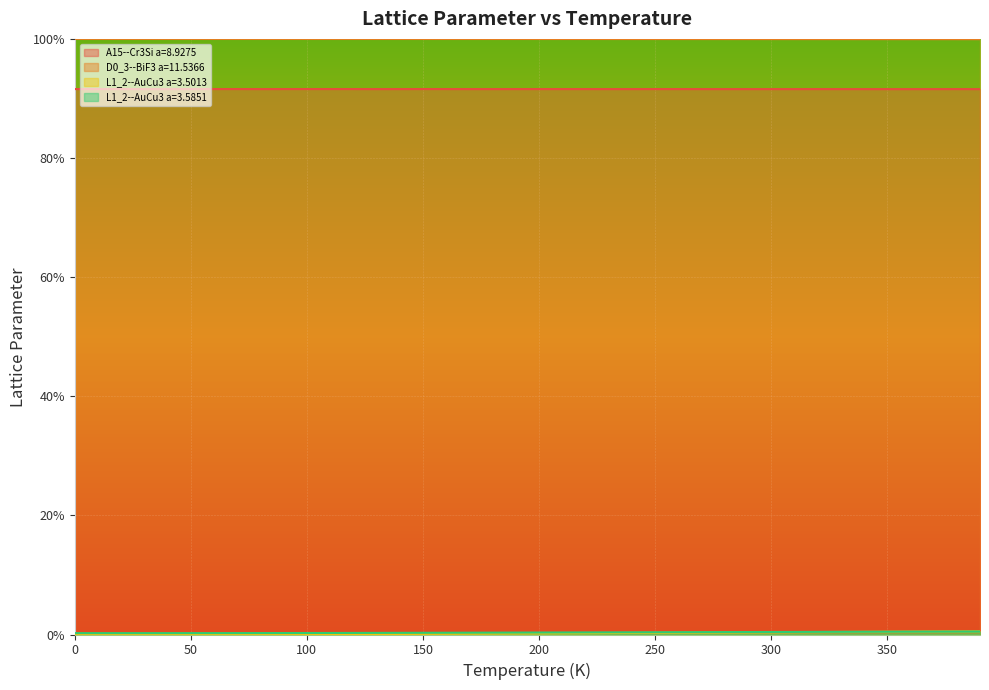

True or false: D0_3--BiF3 a=11.5366 has a value of 100.0 at 90.0.

True